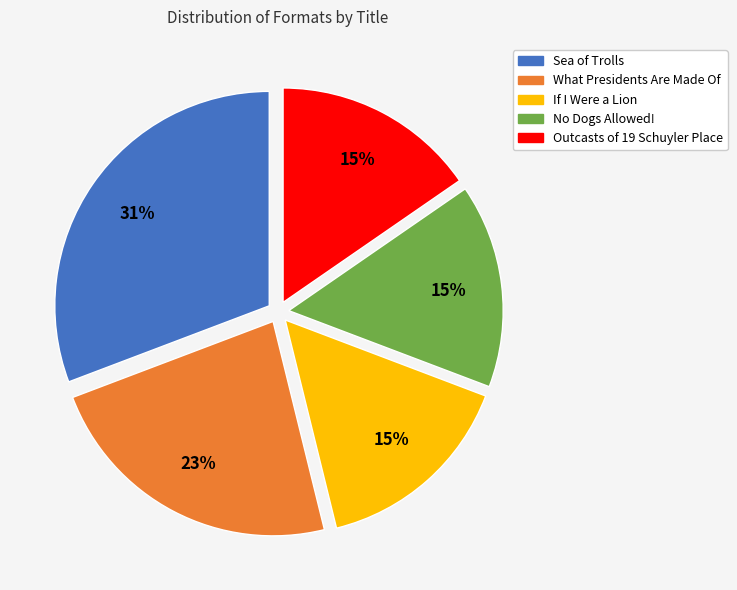

To the nearest percent, what is the average slice percentage?

20%